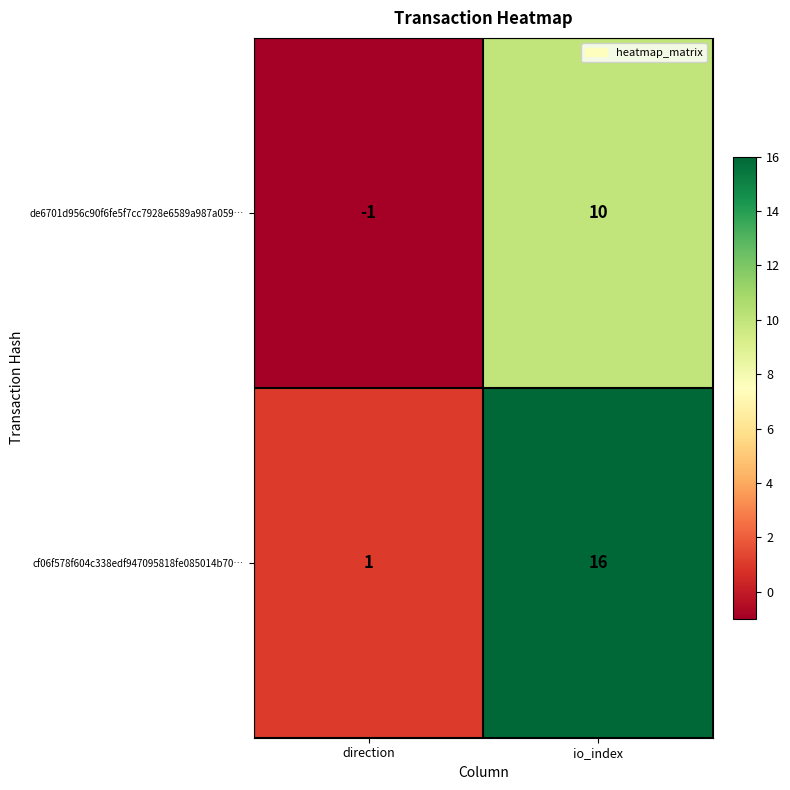

The de6701d956c90f6fe5f7cc7928e6589a987a059… series shows -1 at direction. True or false?

True